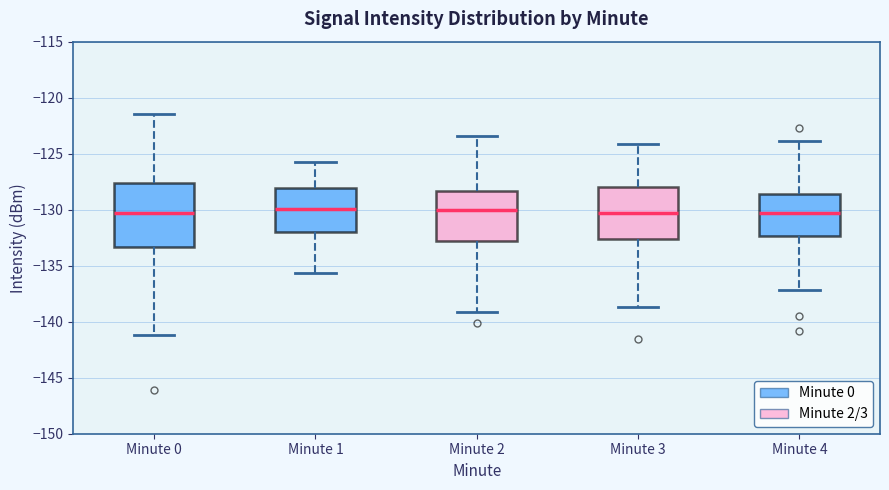

Reading left to right, transcribe this box plot: for each box, give where its median line is, the range the box spans, and where its two whiskers end, as read against the y-axis. The values are not printed on the chart, so give them approximately, as read against the axis.

Minute 0: median -130.5, box -133.5 to -127.5, whiskers -141.0 to -121.5
Minute 1: median -130.0, box -132.0 to -128.0, whiskers -135.5 to -125.5
Minute 2: median -130.0, box -133.0 to -128.5, whiskers -139.0 to -123.5
Minute 3: median -130.5, box -132.5 to -128.0, whiskers -138.5 to -124.0
Minute 4: median -130.5, box -132.5 to -128.5, whiskers -137.0 to -124.0